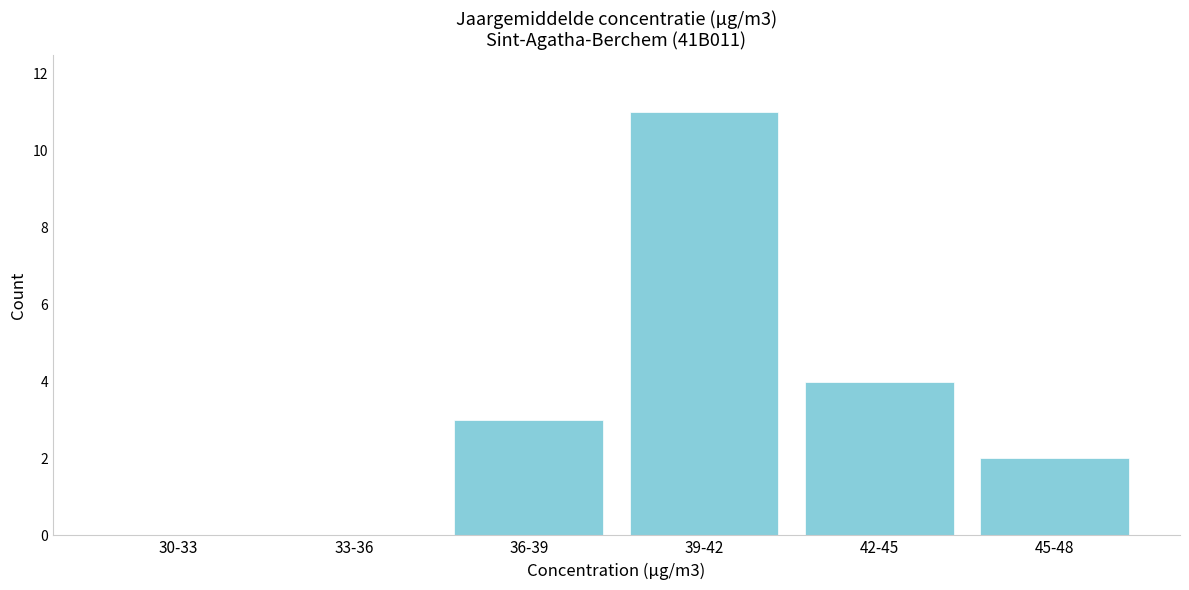

Reading left to right, what are all the values shown in this chart?

30-33=0	33-36=0	36-39=3	39-42=11	42-45=4	45-48=2